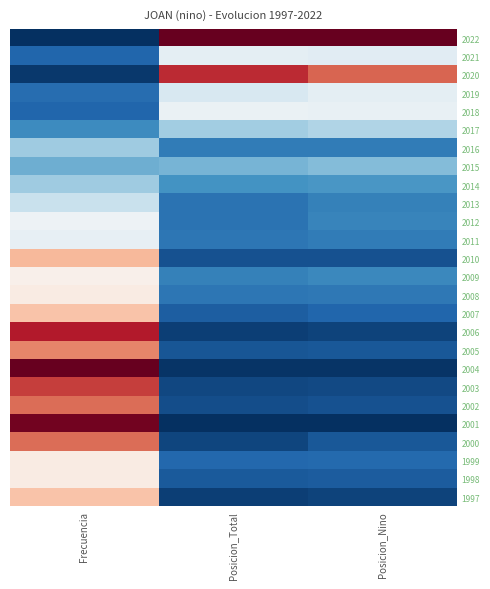

Reading left to right, list all the values displayed in this chart.

2022: Frecuencia=0.0	Posicion_Total=1.0	Posicion_Nino=1.0
2021: Frecuencia=0.1	Posicion_Total=0.5	Posicion_Nino=0.4
2020: Frecuencia=0.0	Posicion_Total=0.9	Posicion_Nino=0.8
2019: Frecuencia=0.1	Posicion_Total=0.4	Posicion_Nino=0.5
2018: Frecuencia=0.1	Posicion_Total=0.5	Posicion_Nino=0.5
2017: Frecuencia=0.2	Posicion_Total=0.3	Posicion_Nino=0.3
2016: Frecuencia=0.3	Posicion_Total=0.2	Posicion_Nino=0.2
2015: Frecuencia=0.3	Posicion_Total=0.3	Posicion_Nino=0.3
2014: Frecuencia=0.3	Posicion_Total=0.2	Posicion_Nino=0.2
2013: Frecuencia=0.4	Posicion_Total=0.1	Posicion_Nino=0.2
2012: Frecuencia=0.5	Posicion_Total=0.1	Posicion_Nino=0.2
2011: Frecuencia=0.5	Posicion_Total=0.1	Posicion_Nino=0.2
2010: Frecuencia=0.7	Posicion_Total=0.1	Posicion_Nino=0.1
2009: Frecuencia=0.5	Posicion_Total=0.2	Posicion_Nino=0.2
2008: Frecuencia=0.5	Posicion_Total=0.1	Posicion_Nino=0.1
2007: Frecuencia=0.6	Posicion_Total=0.1	Posicion_Nino=0.1
2006: Frecuencia=0.9	Posicion_Total=0.0	Posicion_Nino=0.0
2005: Frecuencia=0.7	Posicion_Total=0.1	Posicion_Nino=0.1
2004: Frecuencia=1.0	Posicion_Total=0.0	Posicion_Nino=0.0
2003: Frecuencia=0.8	Posicion_Total=0.0	Posicion_Nino=0.0
2002: Frecuencia=0.8	Posicion_Total=0.1	Posicion_Nino=0.1
2001: Frecuencia=1.0	Posicion_Total=0.0	Posicion_Nino=0.0
2000: Frecuencia=0.8	Posicion_Total=0.0	Posicion_Nino=0.1
1999: Frecuencia=0.5	Posicion_Total=0.1	Posicion_Nino=0.1
1998: Frecuencia=0.5	Posicion_Total=0.1	Posicion_Nino=0.1
1997: Frecuencia=0.6	Posicion_Total=0.0	Posicion_Nino=0.0